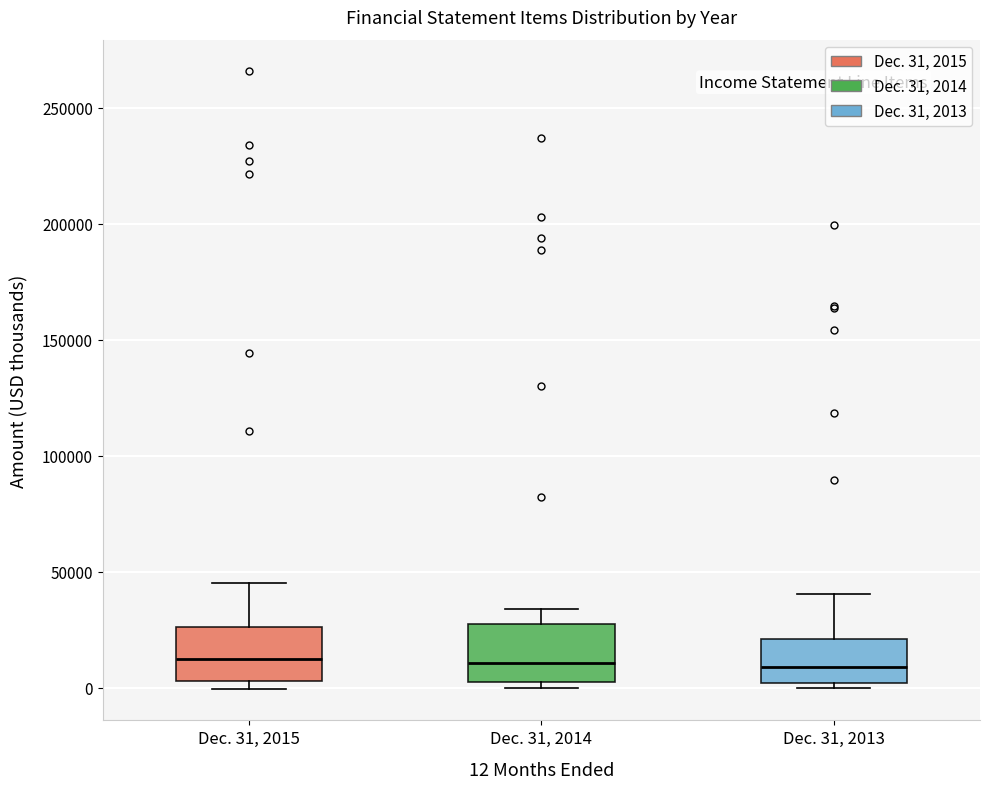

Reading left to right, transcribe this box plot: for each box, give where its median line is, the range the box spans, and where its two whiskers end, as read against the y-axis. The values are not printed on the chart, so give them approximately, as read against the axis.

Dec. 31, 2015: median 10000, box 5000 to 25000, whiskers 0 to 45000
Dec. 31, 2014: median 10000, box 0 to 25000, whiskers 0 (just below the box's lower edge) to 35000
Dec. 31, 2013: median 10000, box 0 to 20000, whiskers 0 (just below the box's lower edge) to 40000